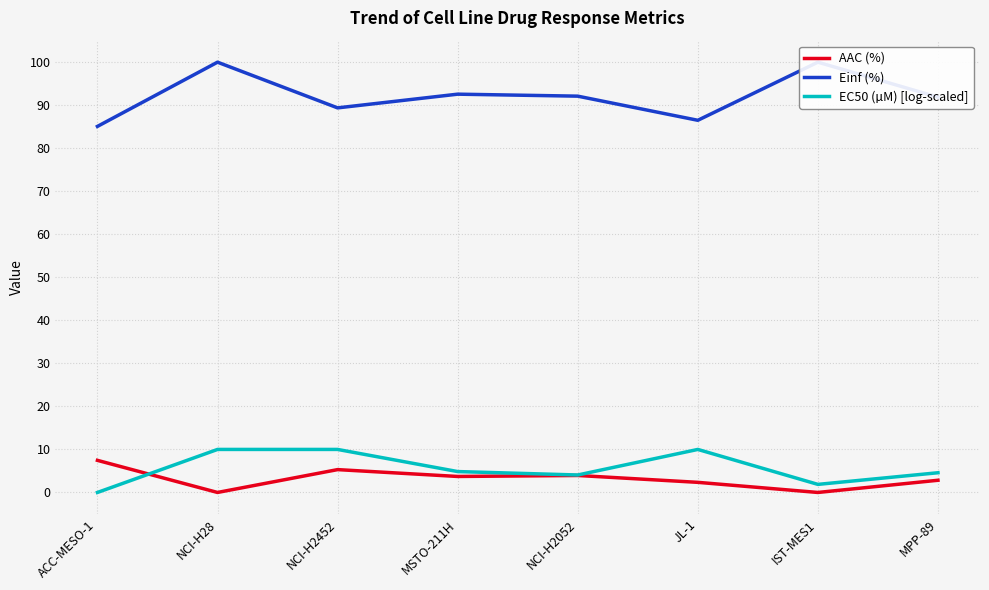

What is the spread (max minus min) of values at ACC-MESO-1?

85.1